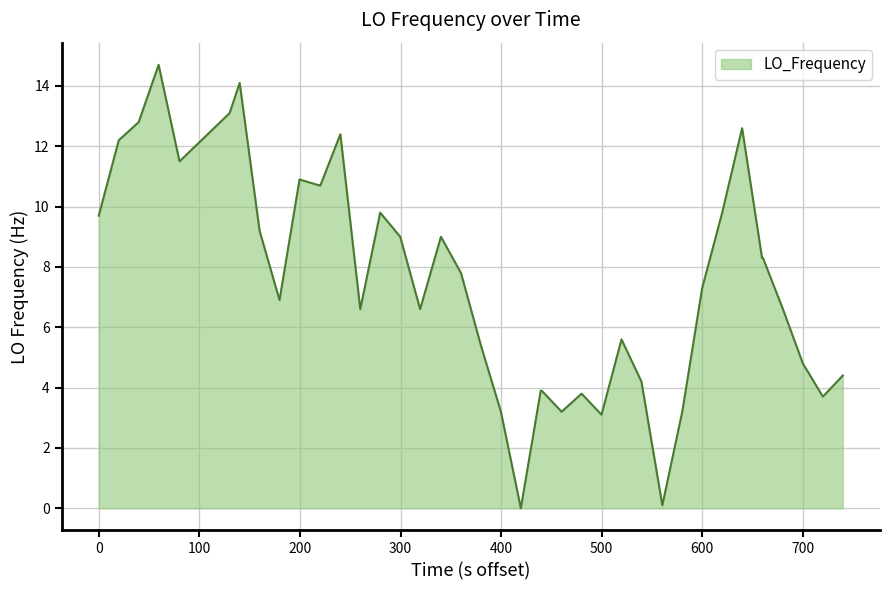

What is the difference between the maximum and minimum values?

14.7